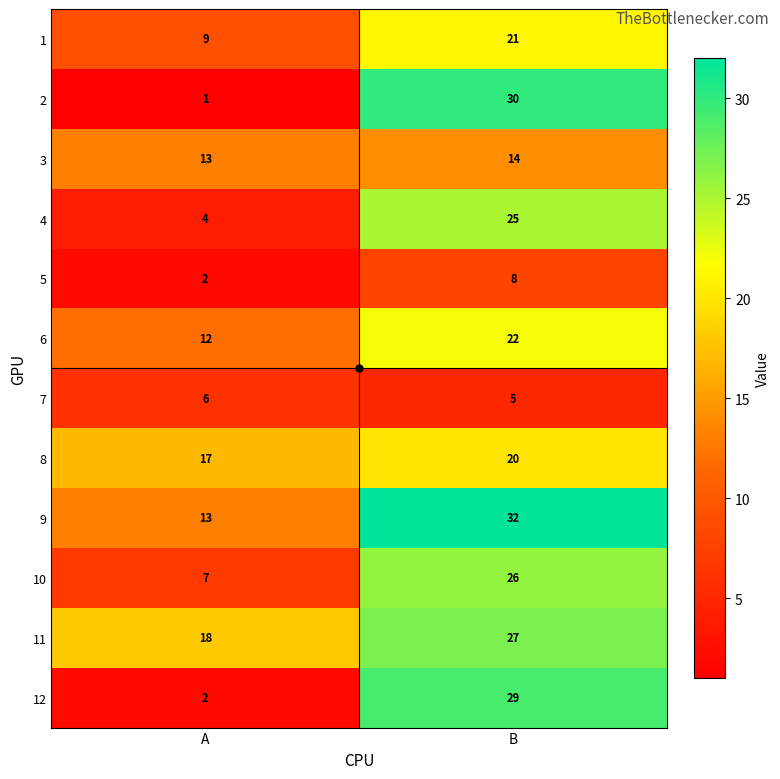

The value of 4 at B is 33. True or false?

False